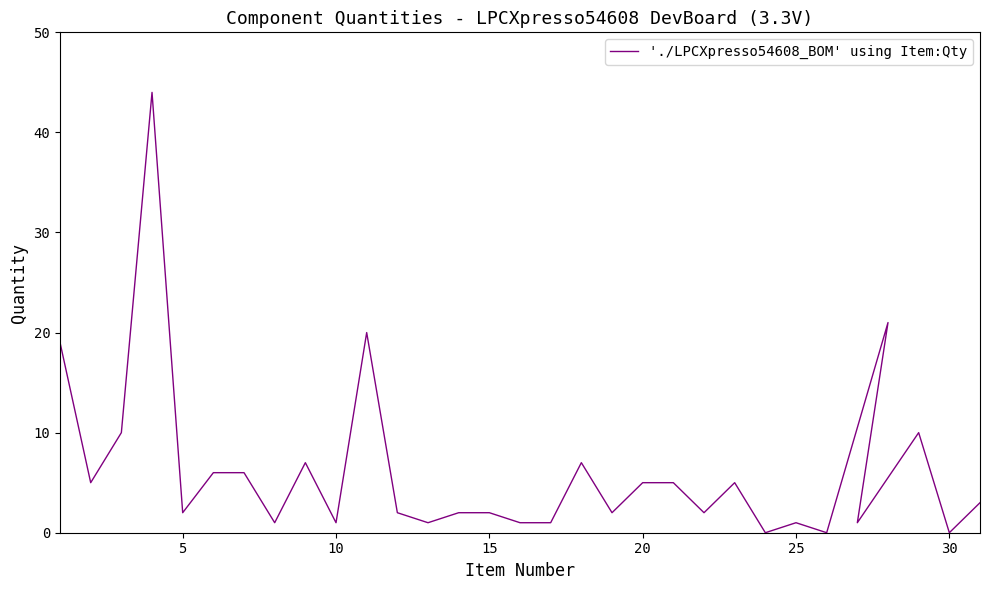

What is the value of the 29th point from the left?

10